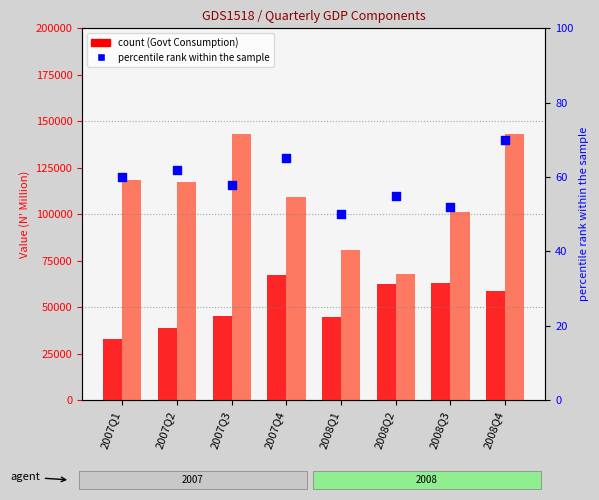

What is the total value across all series at 2007Q3?

188811.3